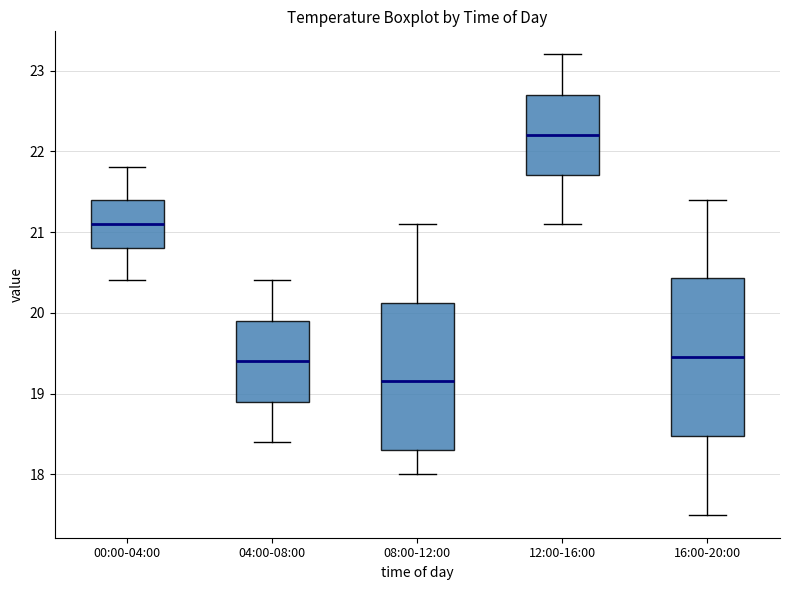

Reading left to right, read every box against the y-axis: the position of its median line, the range the box covers, and the ends of its whiskers. The values are not printed on the chart, so give them approximately, as read against the axis.

00:00-04:00: median 21.1, box 20.8 to 21.4, whiskers 20.4 to 21.8
04:00-08:00: median 19.4, box 18.9 to 19.9, whiskers 18.4 to 20.4
08:00-12:00: median 19.2, box 18.3 to 20.1, whiskers 18.0 to 21.1
12:00-16:00: median 22.2, box 21.7 to 22.7, whiskers 21.1 to 23.2
16:00-20:00: median 19.5, box 18.5 to 20.4, whiskers 17.5 to 21.4